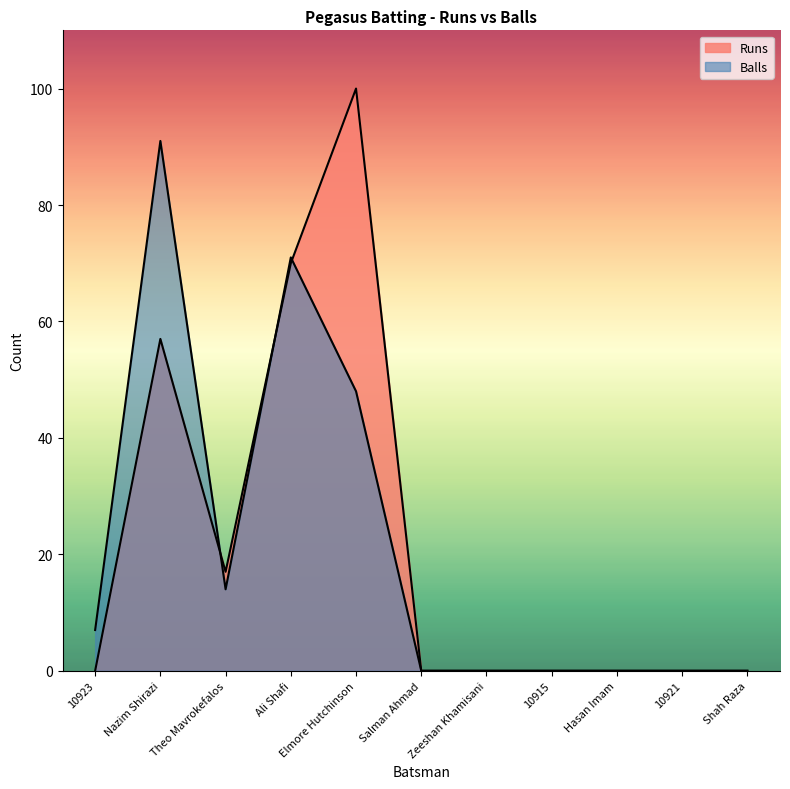

List the series in order of their peak value, lowest first.

Balls, Runs